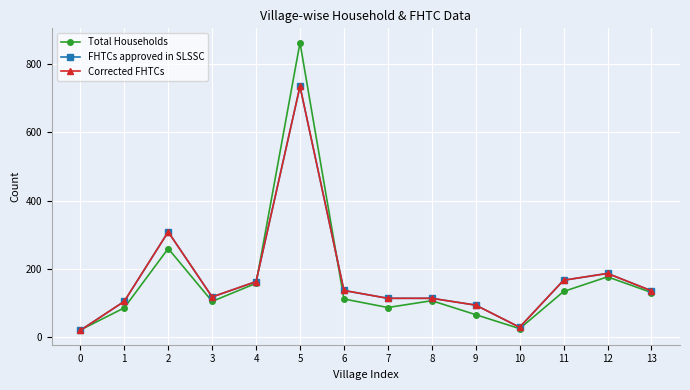

Which label corresponds to the largest value in the chart?

5